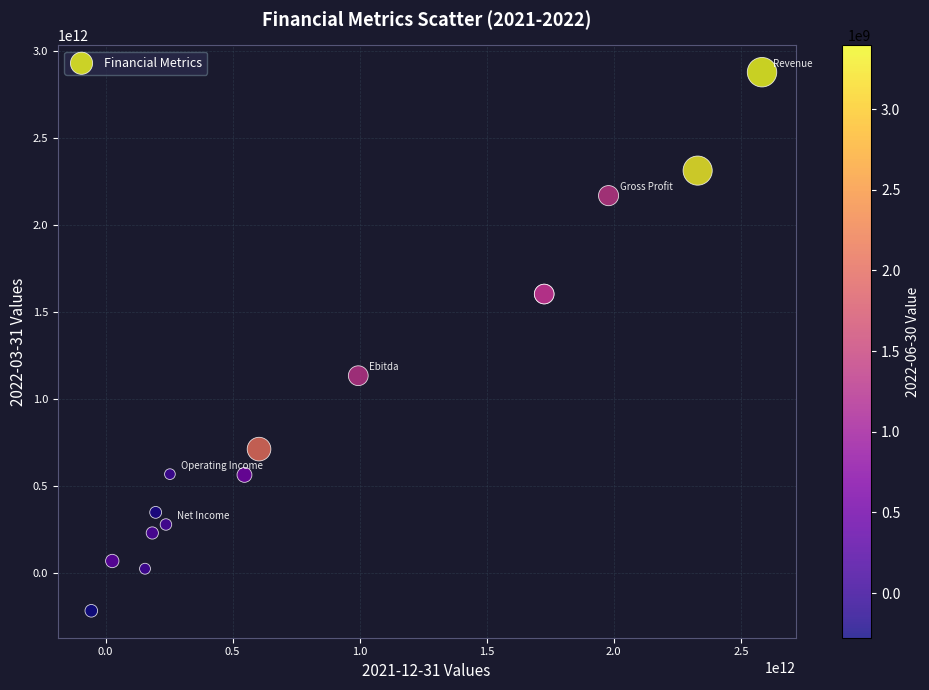

What Y value in the scatter plot is closest to 1328977500000?

1132250000000